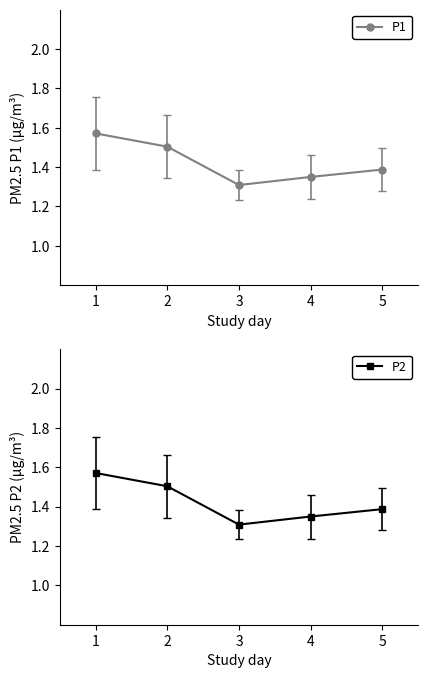

Where is P1 nearest to the value 1?

3